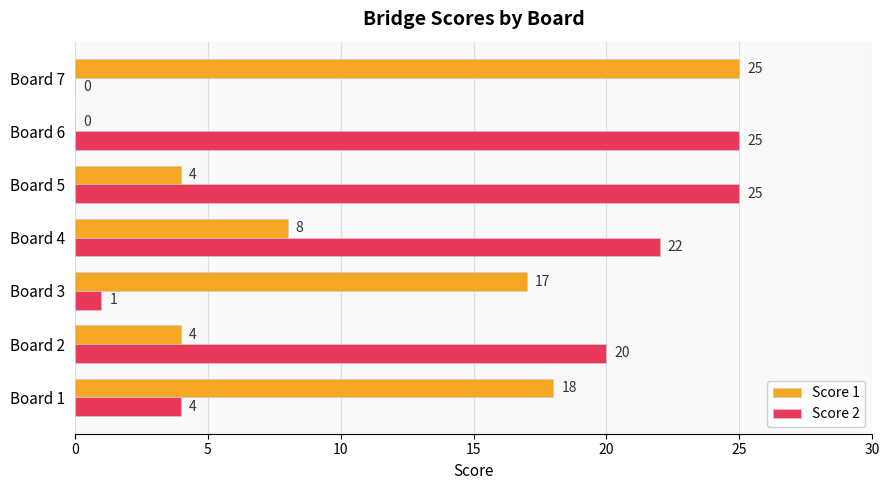

Which series has the largest total across all categories?

Score 2